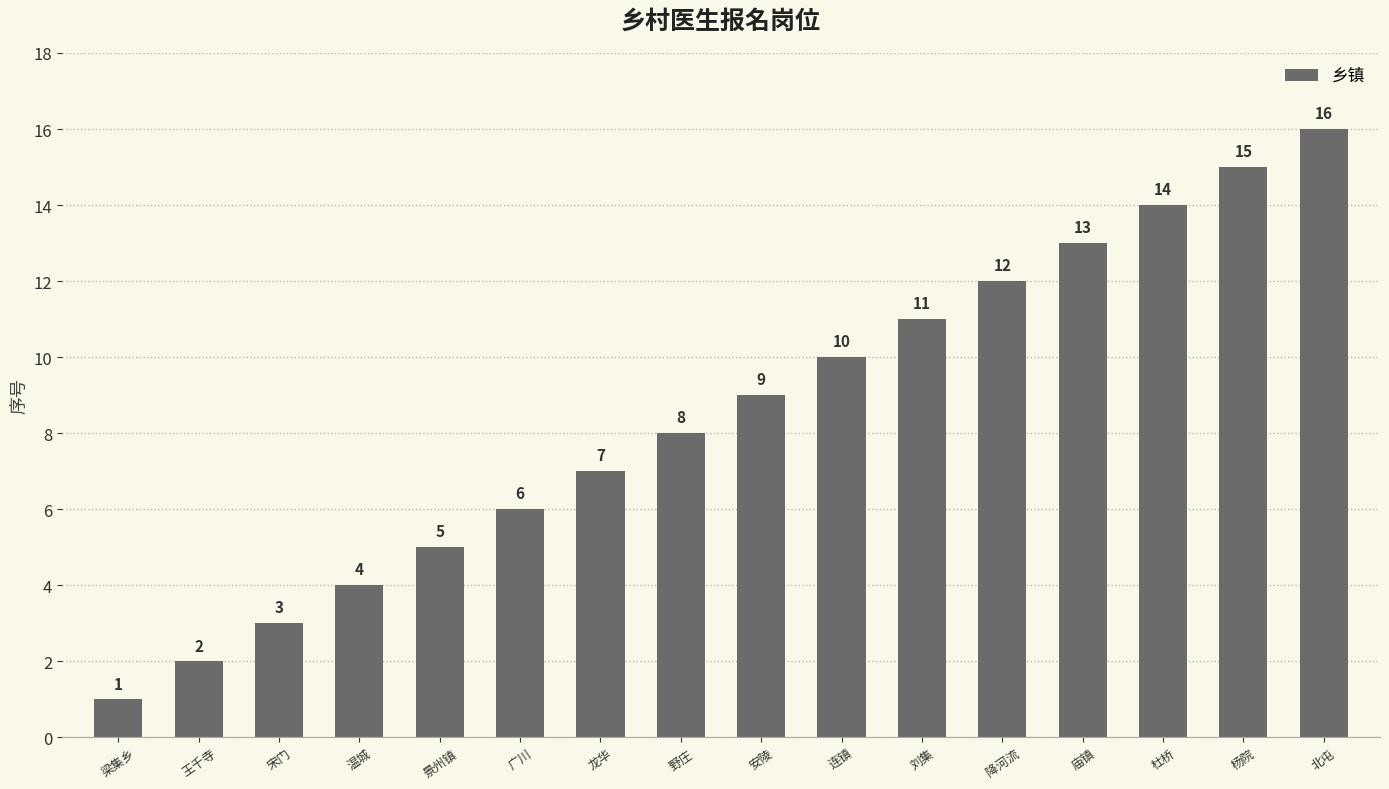

How many values are below 9?

8